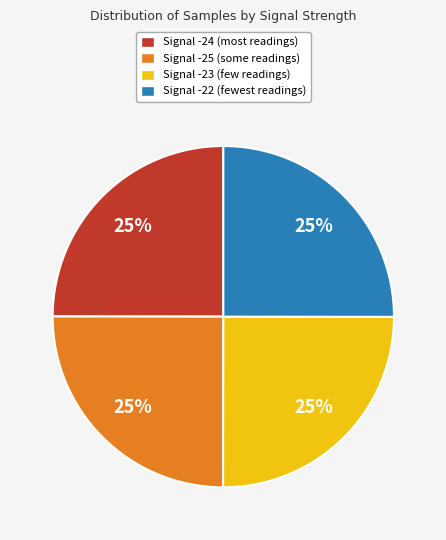

What is the ratio of the value at Signal -25 (some readings) to the value at Signal -22 (fewest readings)?

1.0